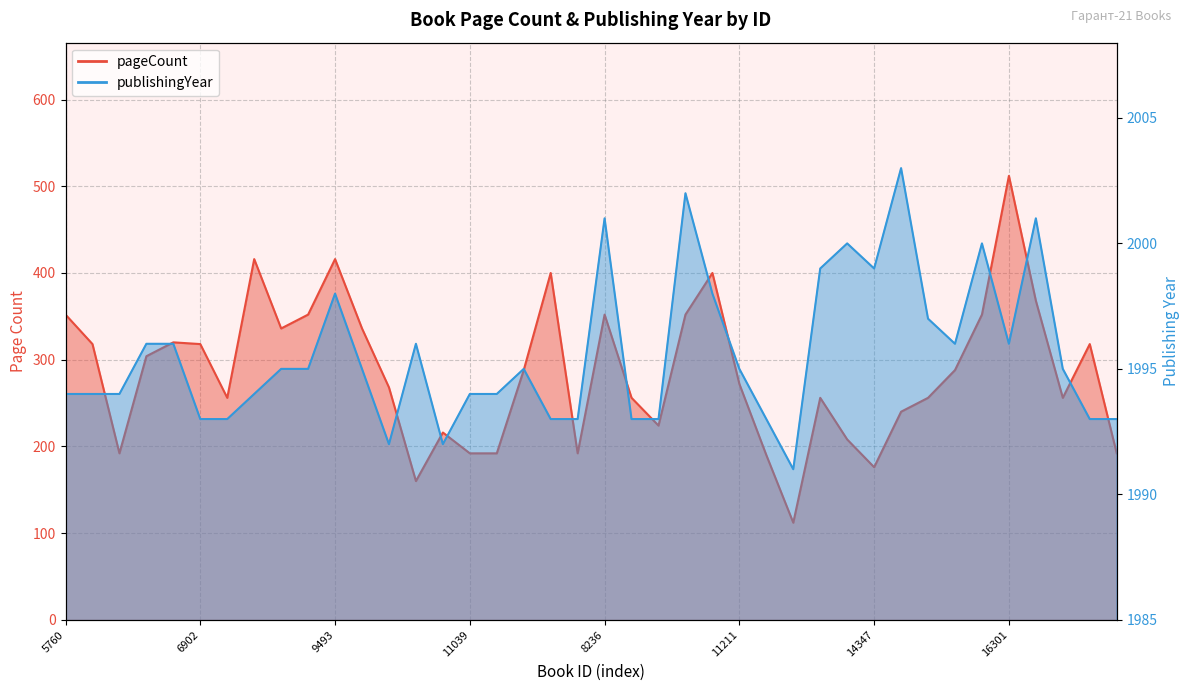

Where is pageCount nearest to the value 312?

5761